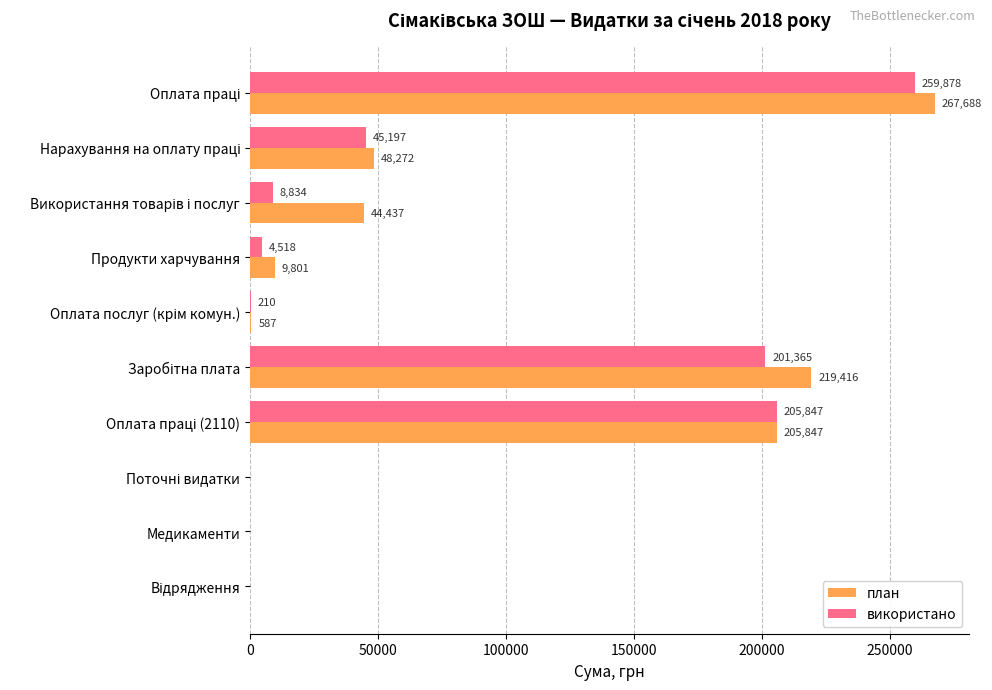

Which series has the largest total across all categories?

план